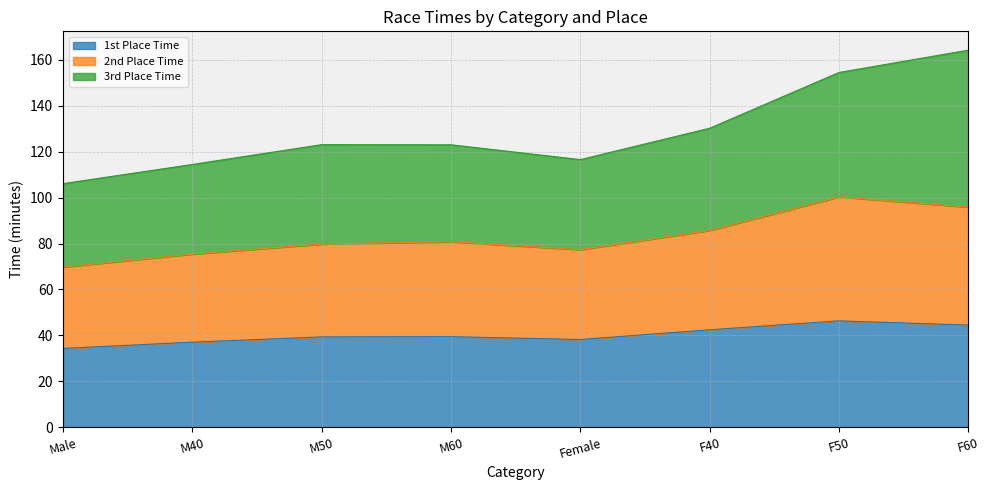

Does the chart have visible grid lines?

Yes